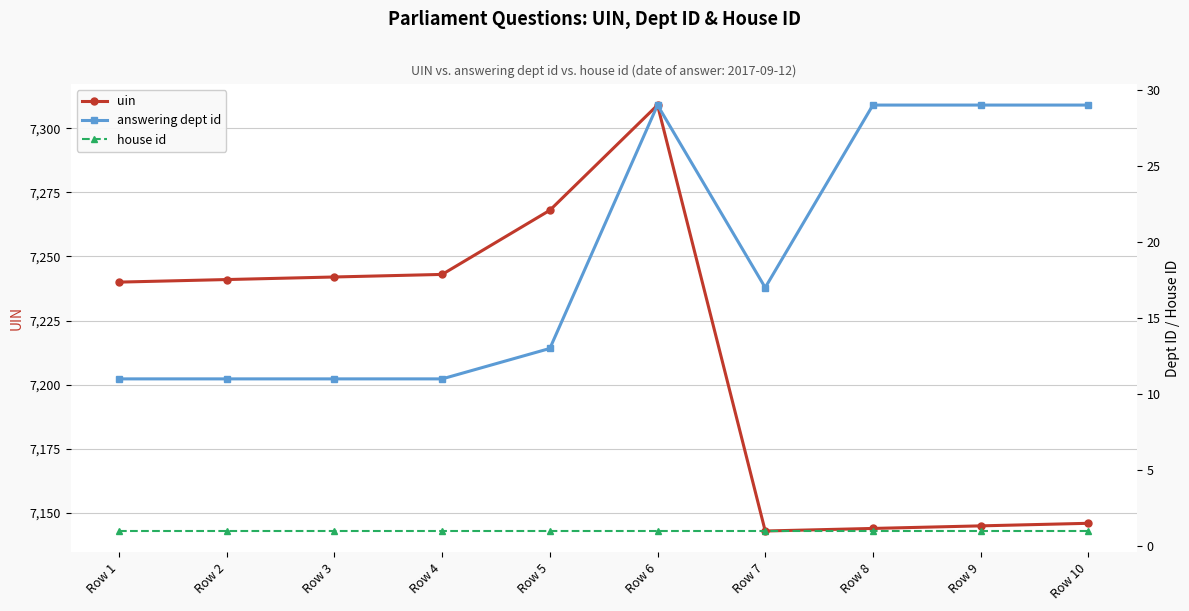

Which category has the highest value in the uin series?

Row 6